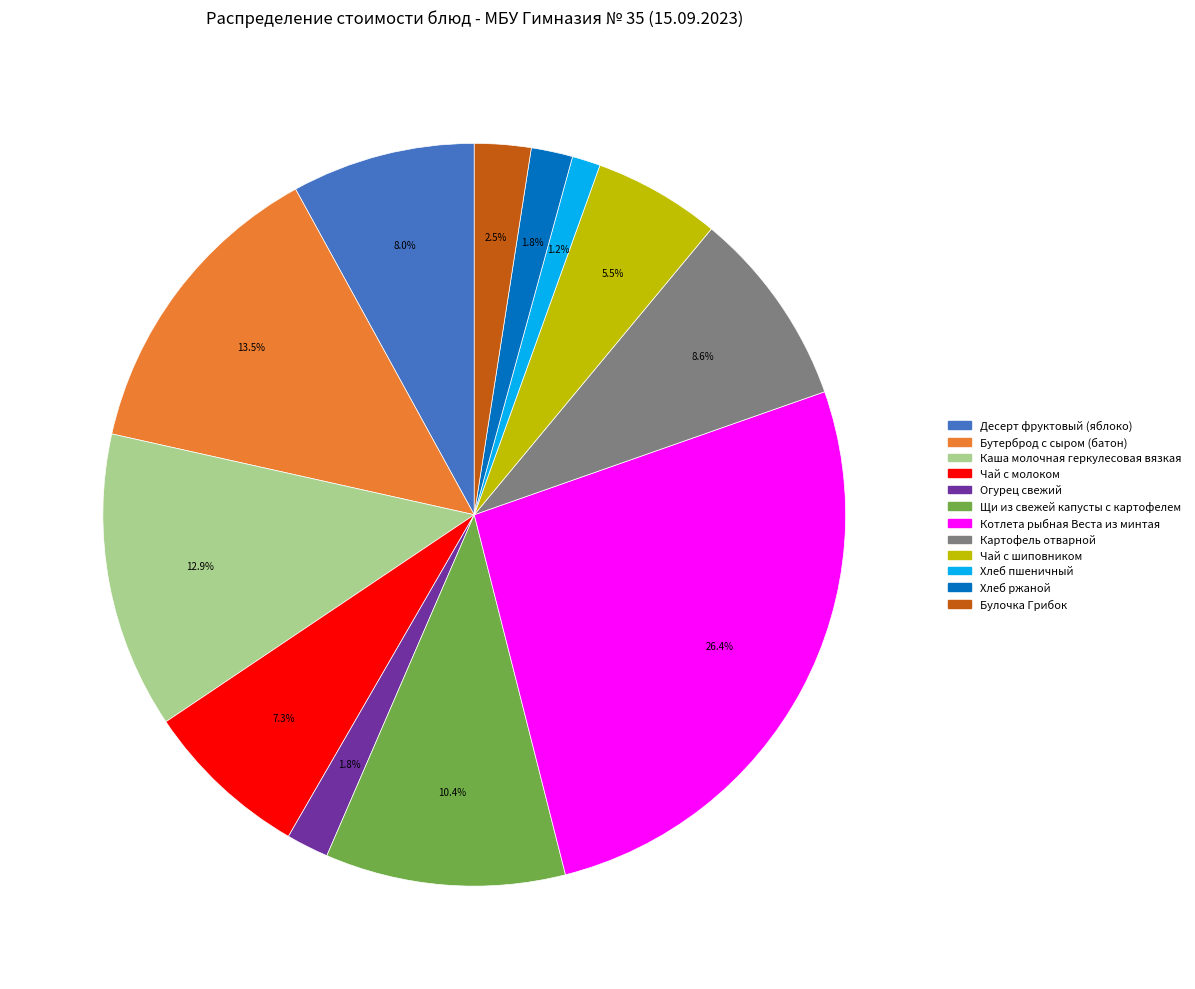

Between Десерт фруктовый (яблоко) and Бутерброд с сыром (батон), which is larger?

Бутерброд с сыром (батон)